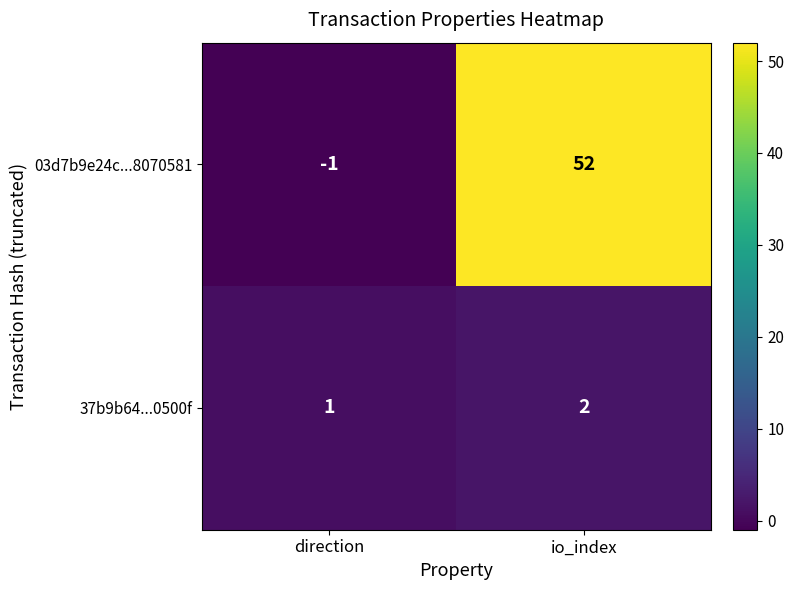

What is the sum of all 03d7b9e24c...8070581 values?

51